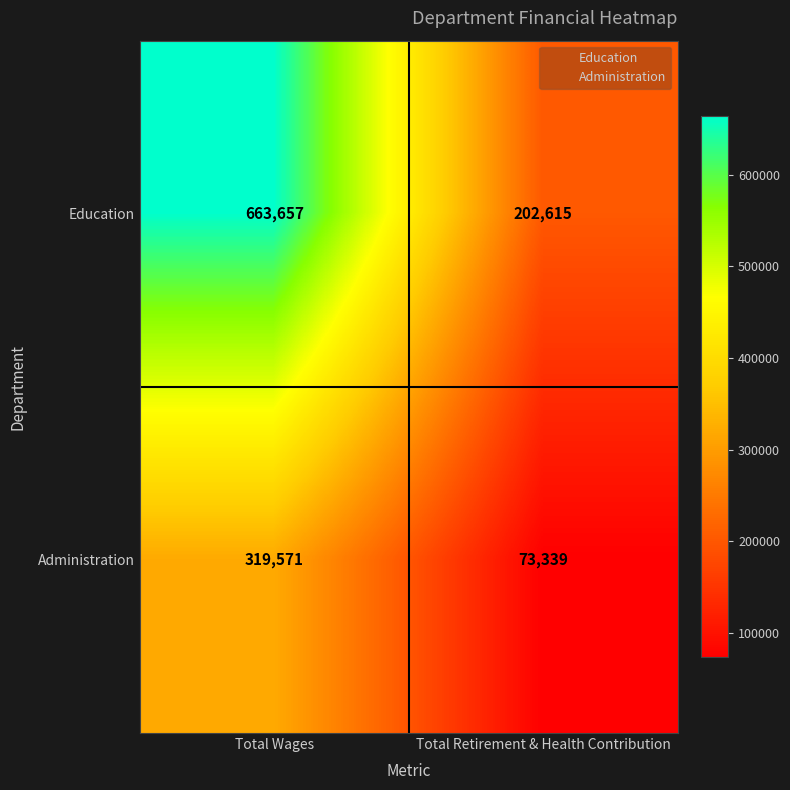

What is the sum of the Administration values at Total Retirement & Health Contribution and Total Wages?

392910